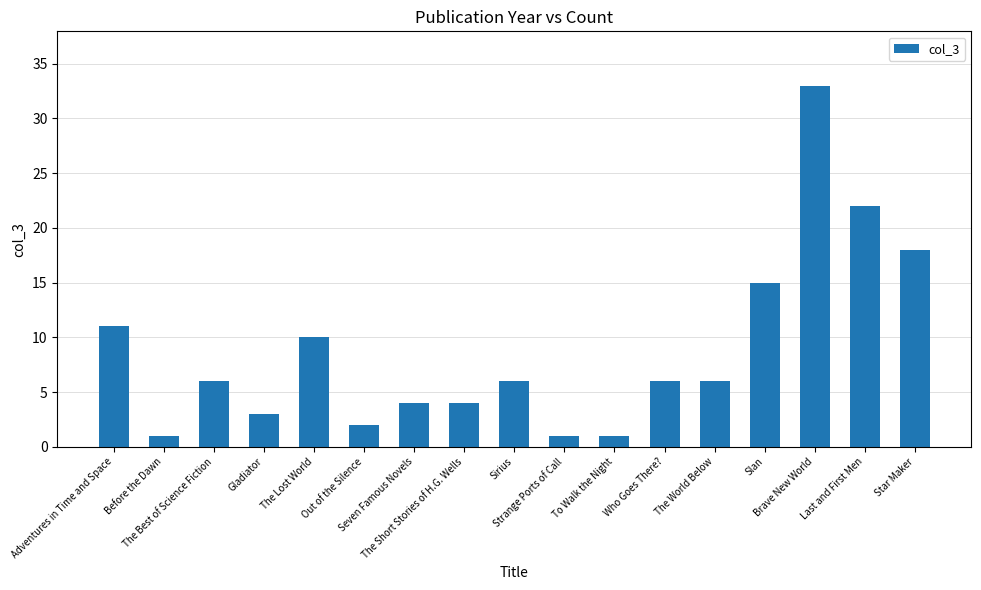

What is the ratio of the value at Slan to the value at Star Maker?

0.8